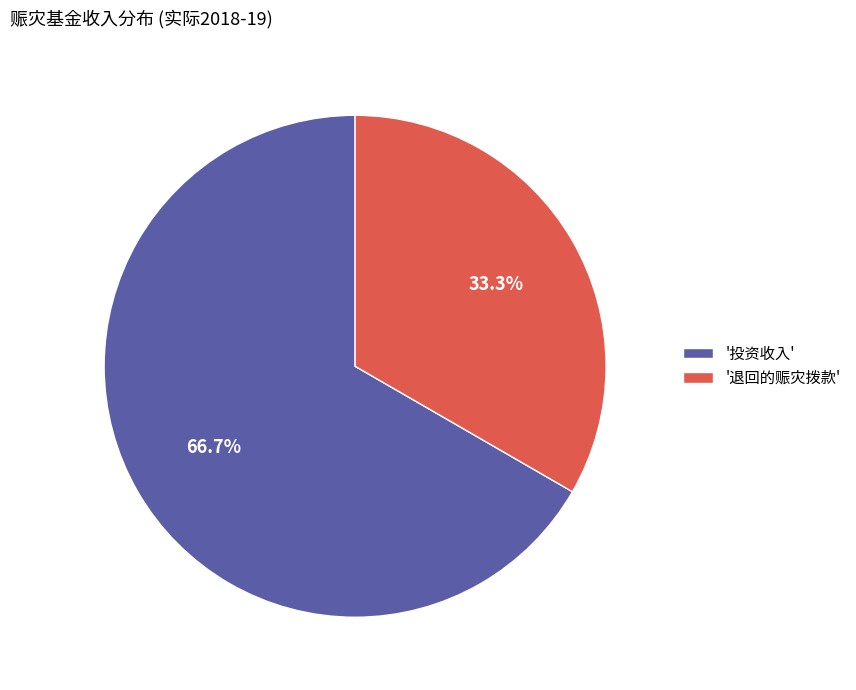

How many slices are in this pie chart?

2